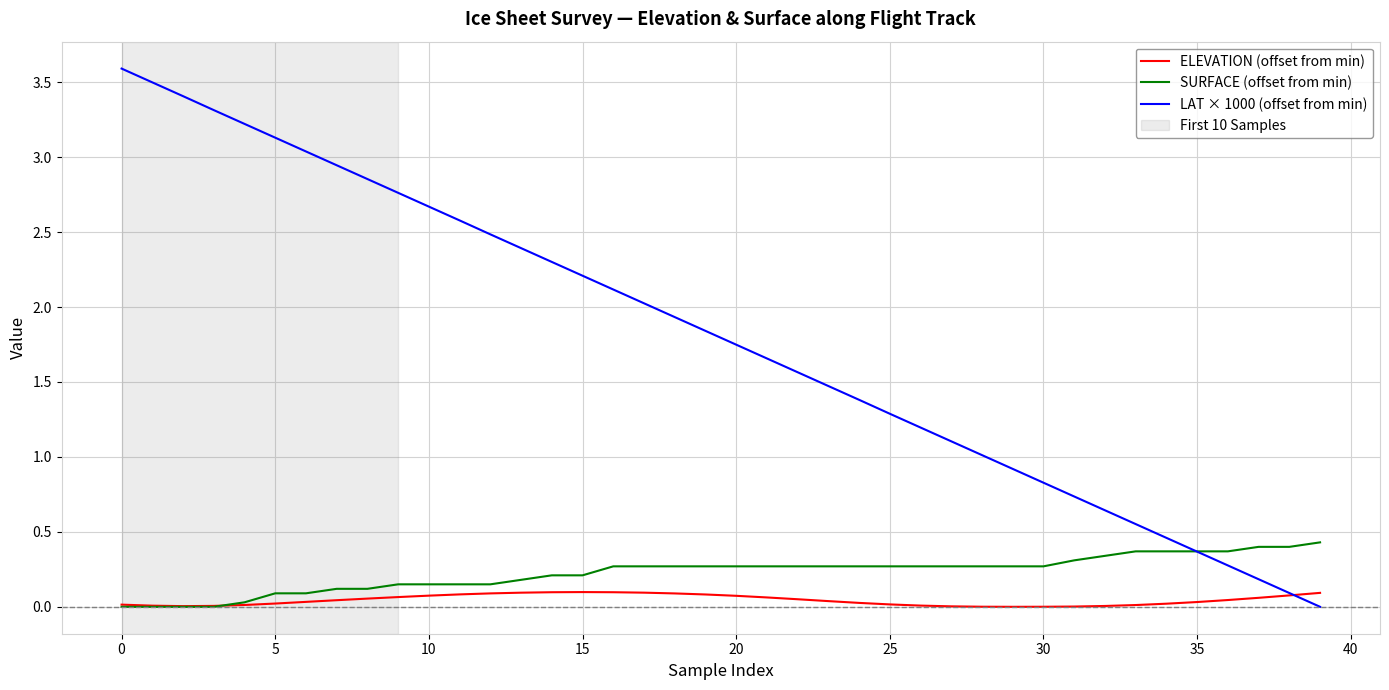

Which series has the largest range (max minus min)?

LAT × 1000 (offset from min)